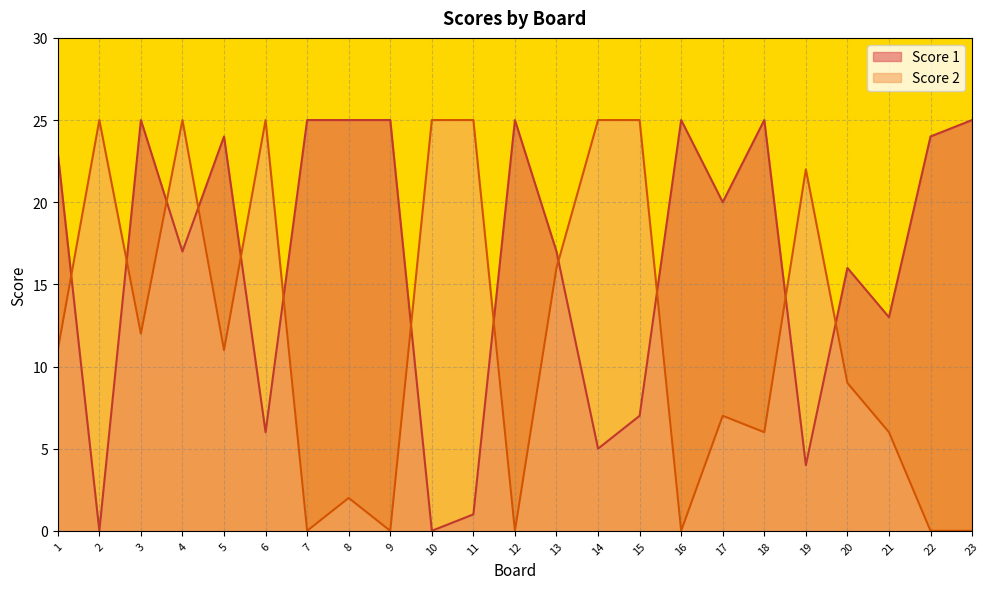

Which category has the highest value in the Score 2 series?

2